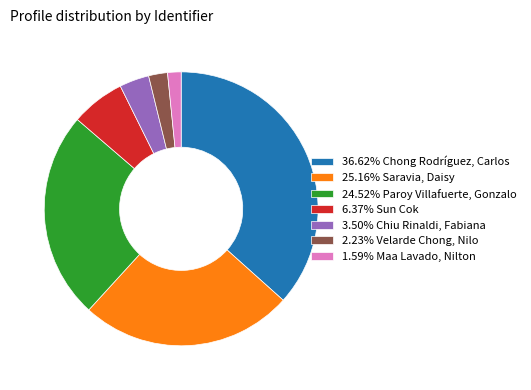

What is the ratio of the value at 36.62% Chong Rodríguez, Carlos to the value at 25.16% Saravia, Daisy?

1.5